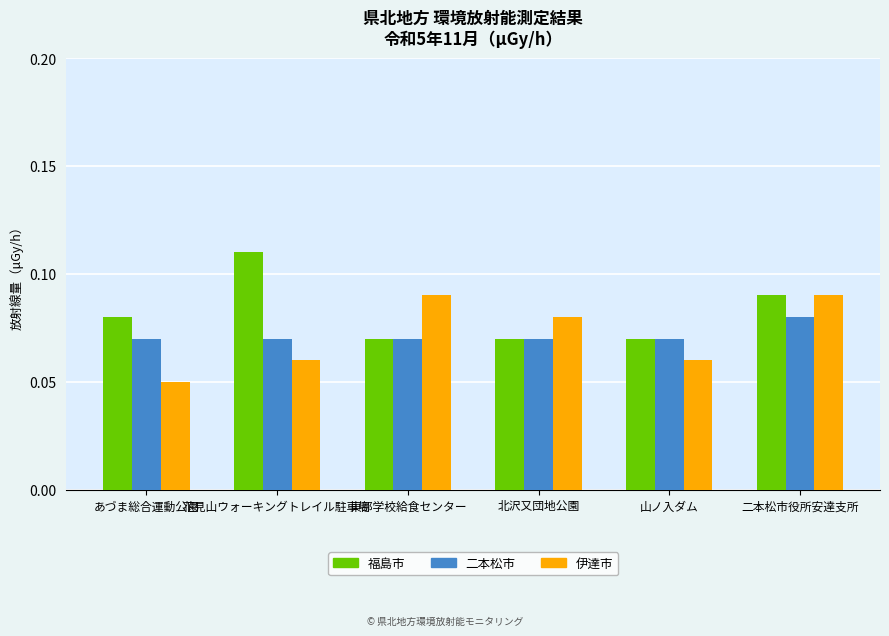

The 伊達市 series shows 0.0 at 東部学校給食センター. True or false?

False